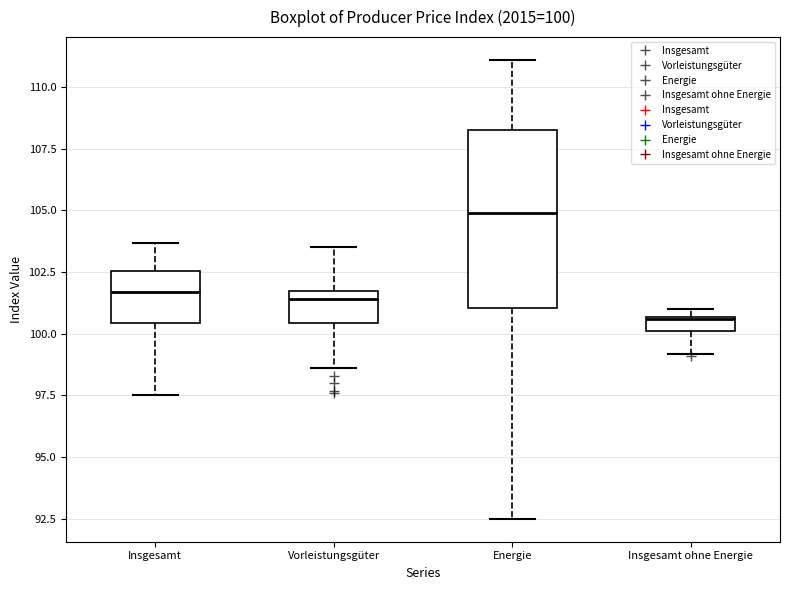

Which box is the tallest, from its lower edge to its upper edge?

Energie